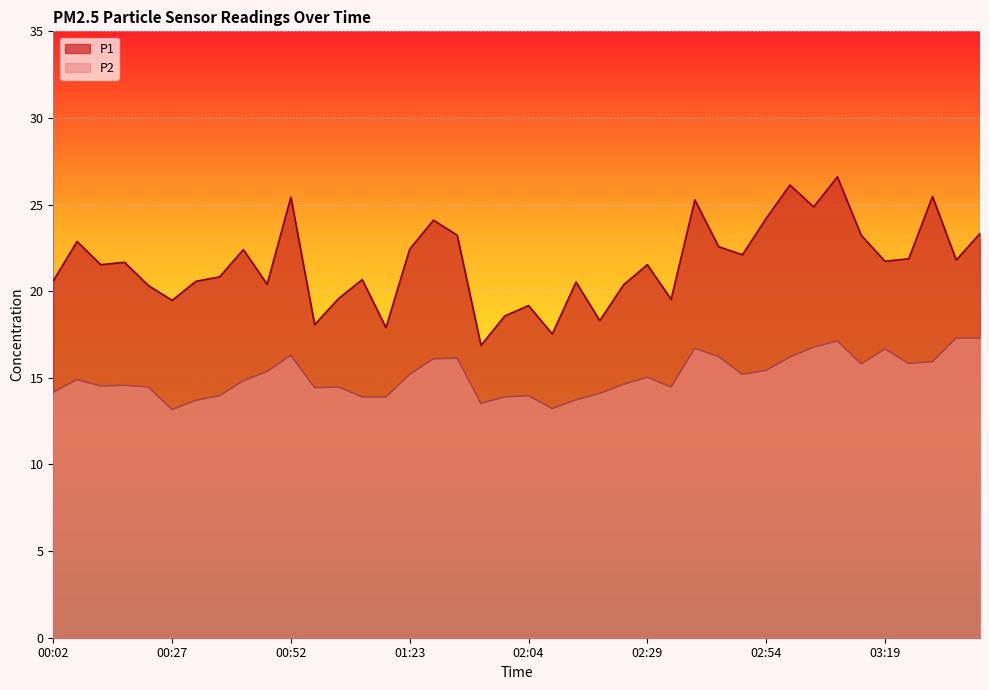

The P2 series shows 26.8 at 03:24. True or false?

False